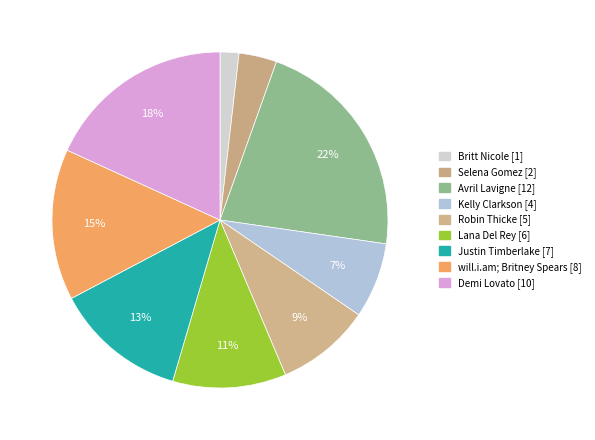

True or false: Lana Del Rey accounts for 1% of the total.

False